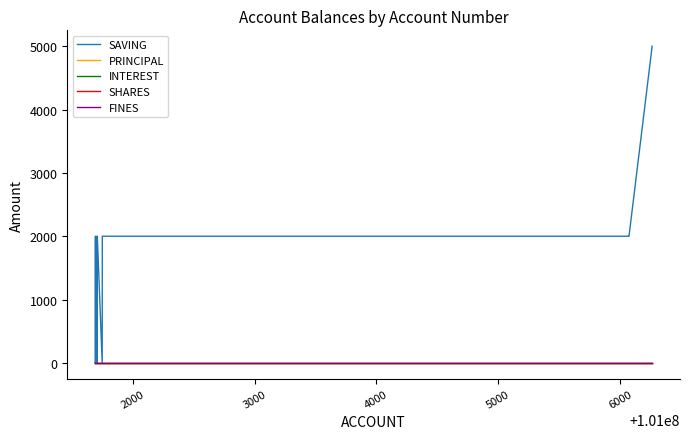

True or false: SHARES and FINES cross at least once.

False